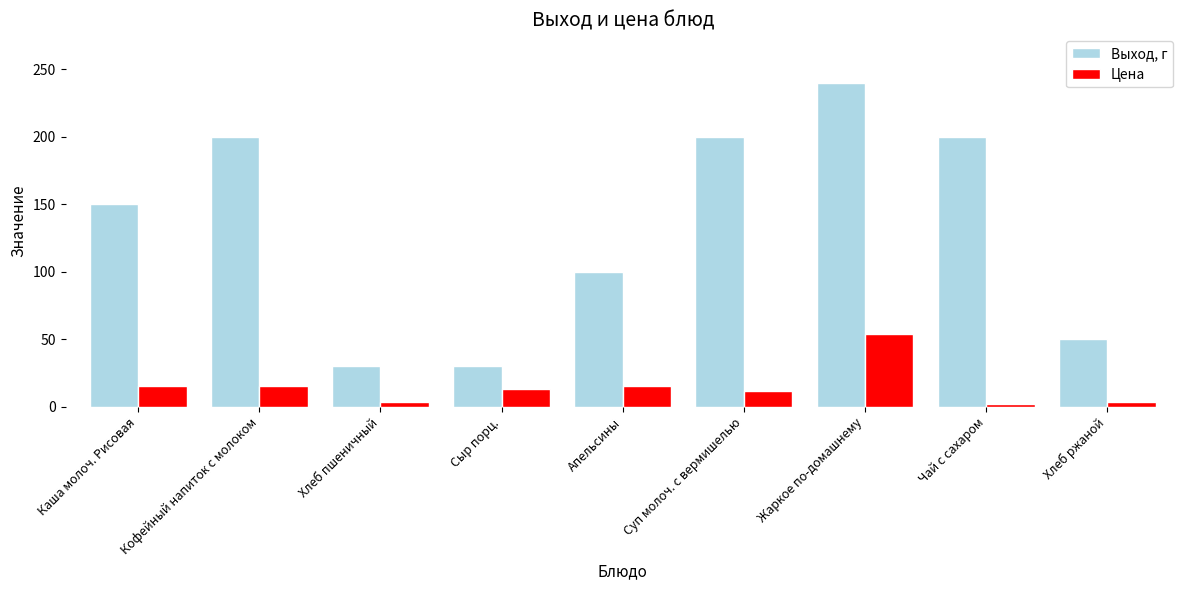

What is the label of the 8th bar from the right?

Кофейный напиток с молоком